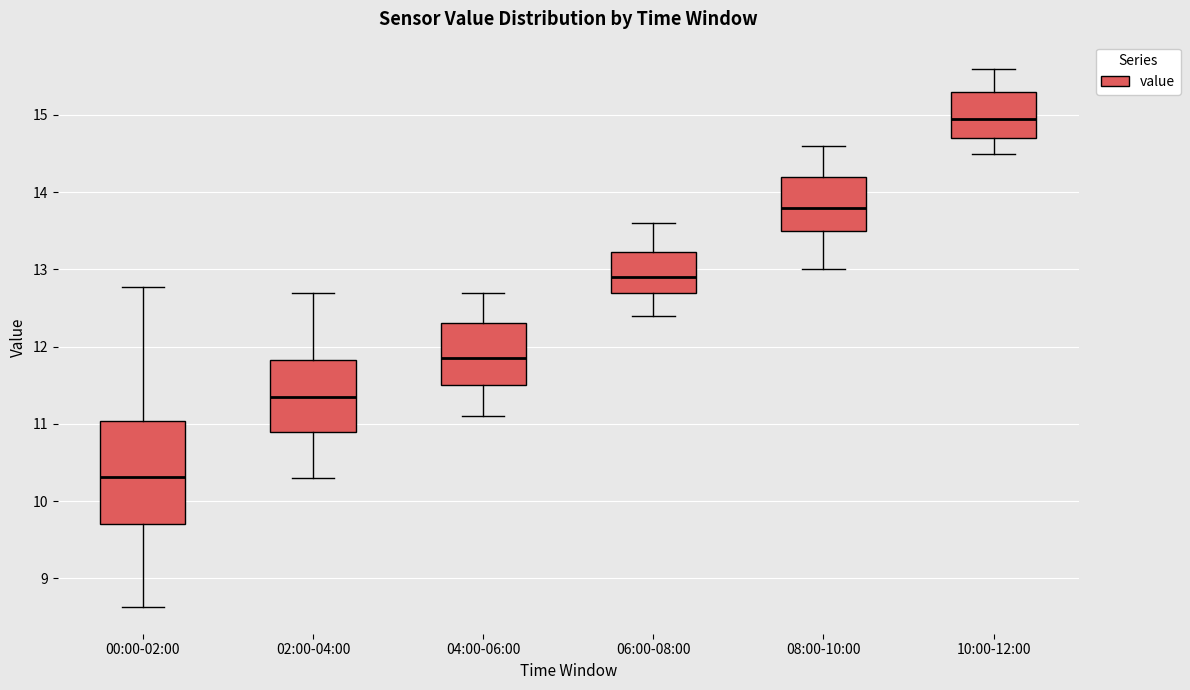

Reading left to right, read every box against the y-axis: the position of its median line, the range the box covers, and the ends of its whiskers. The values are not printed on the chart, so give them approximately, as read against the axis.

00:00-02:00: median 10.3, box 9.7 to 11.0, whiskers 8.6 to 12.8
02:00-04:00: median 11.4, box 10.9 to 11.8, whiskers 10.3 to 12.7
04:00-06:00: median 11.9, box 11.5 to 12.3, whiskers 11.1 to 12.7
06:00-08:00: median 12.9, box 12.7 to 13.2, whiskers 12.4 to 13.6
08:00-10:00: median 13.8, box 13.5 to 14.2, whiskers 13.0 to 14.6
10:00-12:00: median 15.0, box 14.7 to 15.3, whiskers 14.5 to 15.6